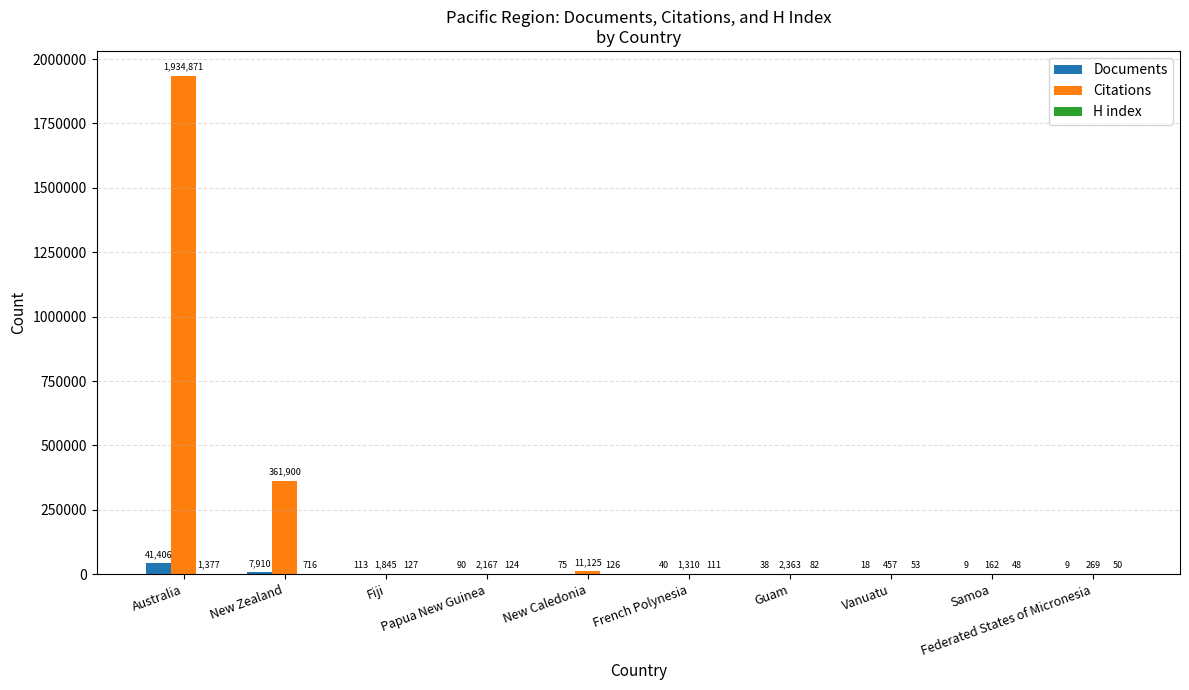

What is the sum of all Citations values?

2316469